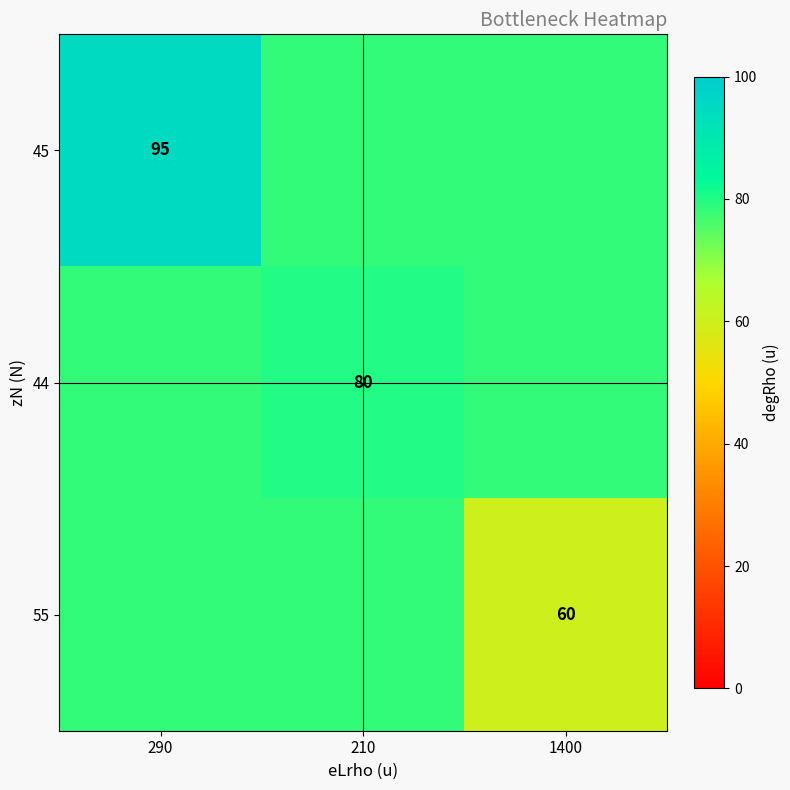

What is the ratio of the value at 210 to the value at 1400?

1.3